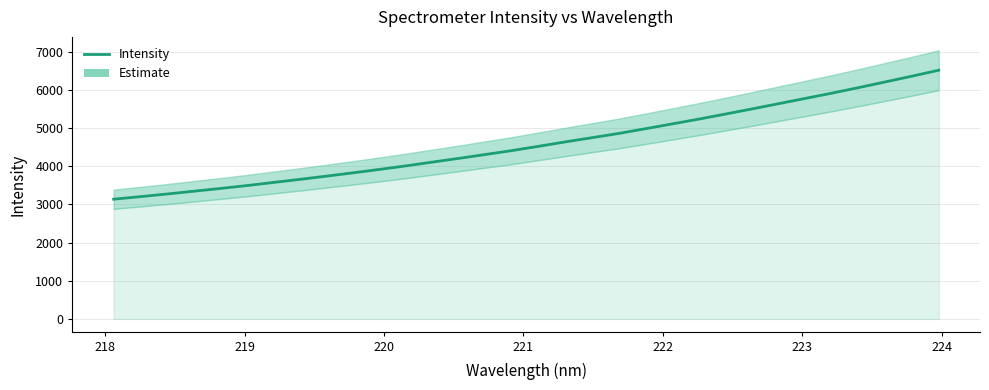

What is the average value?

4595.2